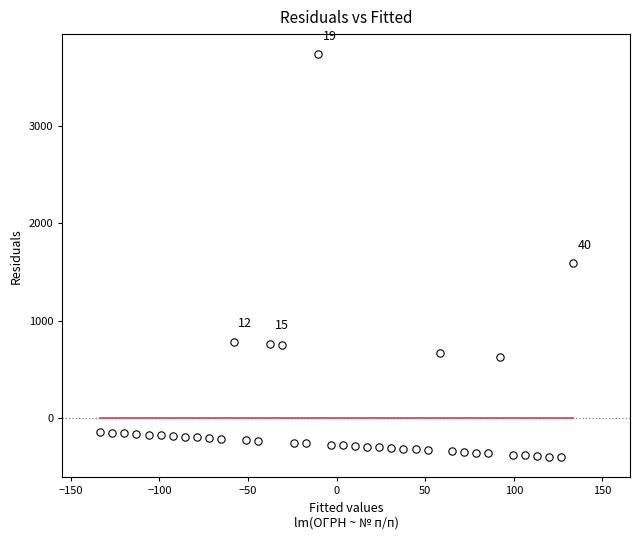

What Y value in the scatter plot is closest to 1666?

1591.4